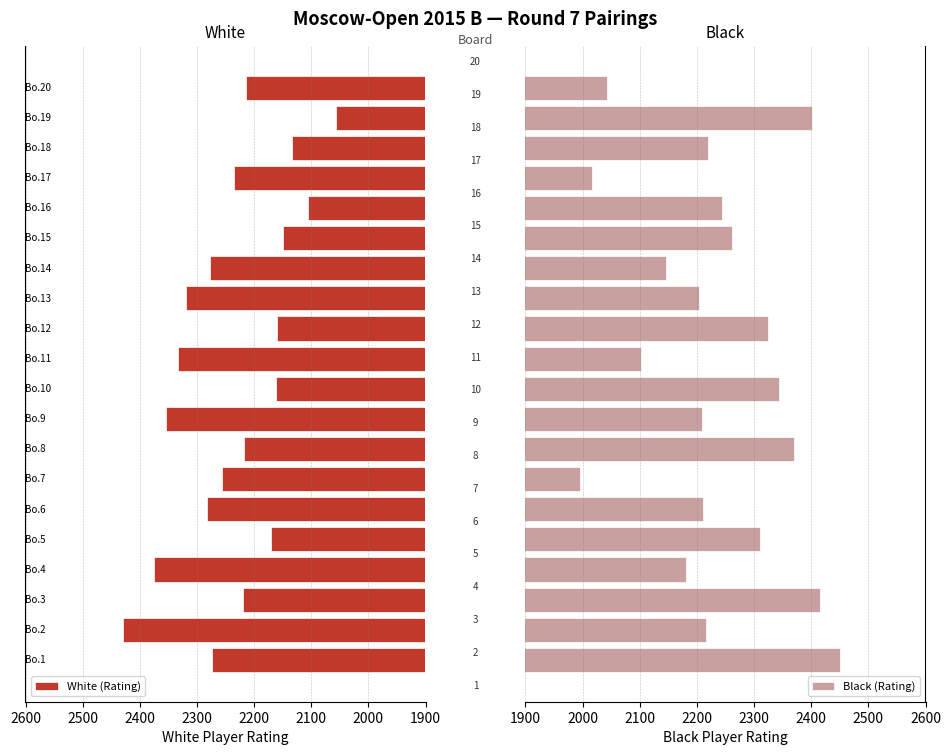

What is the difference between the maximum and second lowest values in the White (Rating) series?

324